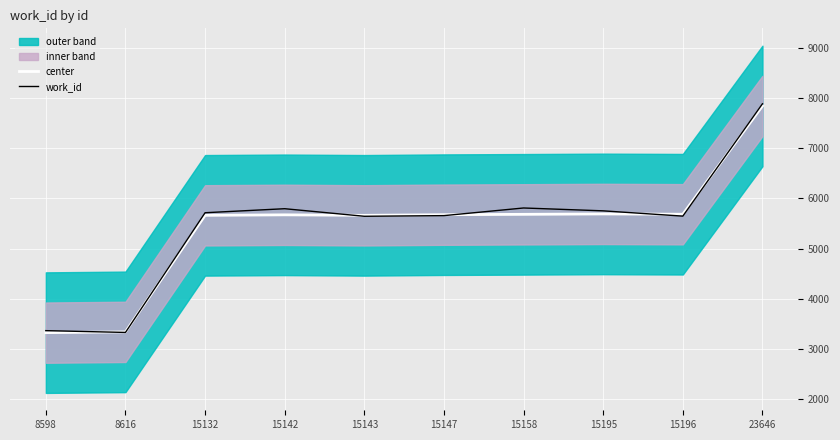

List the series in order of their overall mean, highest first.

work_id, center